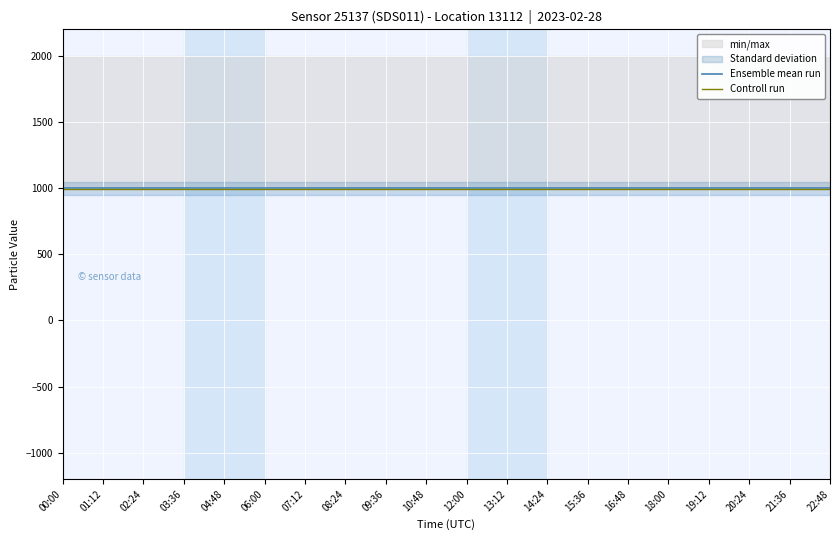

The value of Ensemble mean run at 12:00 is 999.9. True or false?

True